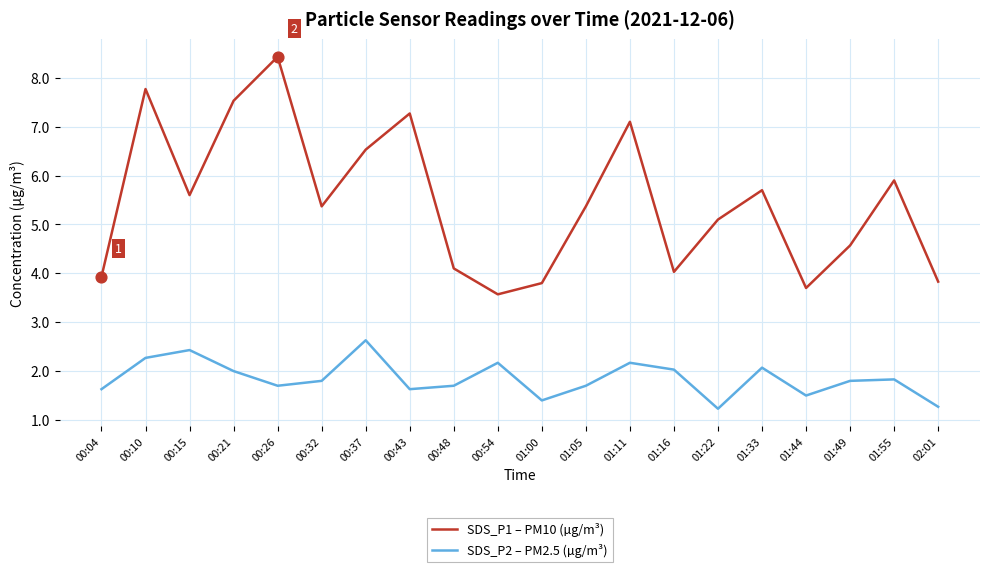

Is the value of SDS_P1 – PM10 (µg/m³) at 01:16 greater than the value of SDS_P2 – PM2.5 (µg/m³) at 00:48?

Yes